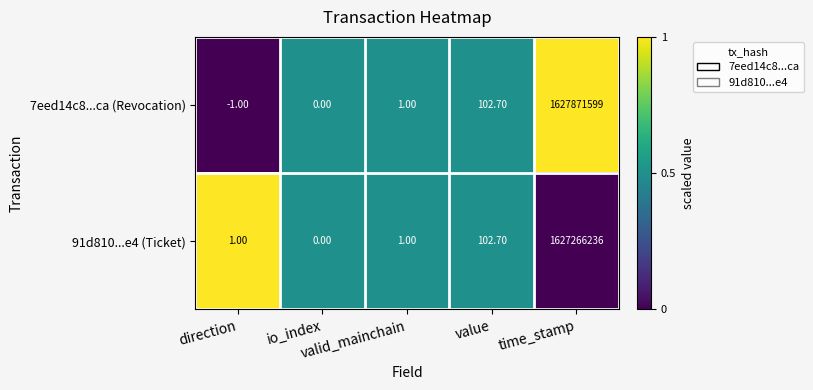

At which category is the sum across all series the highest?

time_stamp